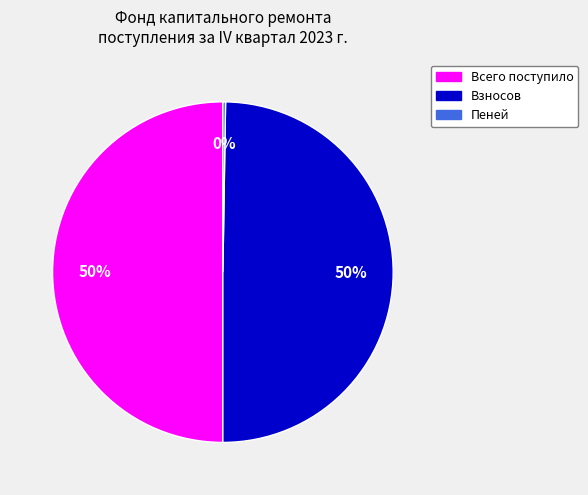

To the nearest percent, what is the difference between the largest and smallest slice percentages?

50%